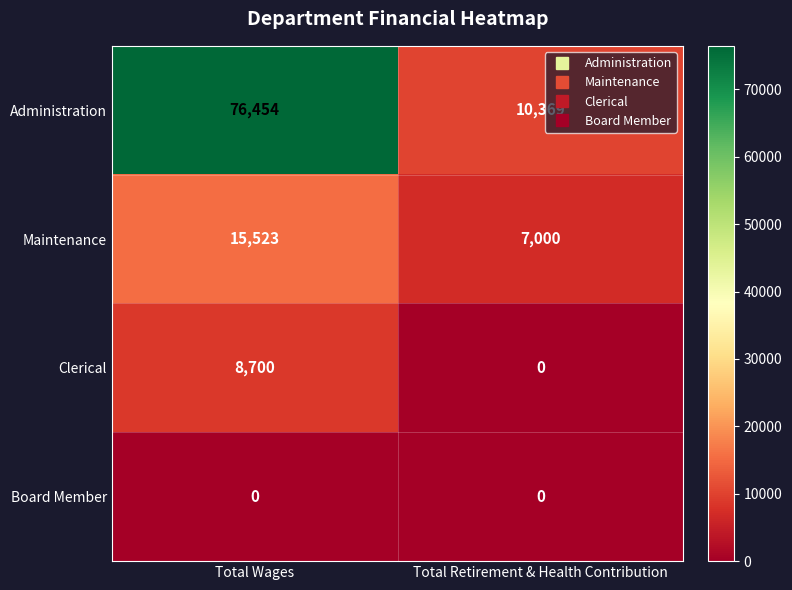

What is the maximum value shown in the chart?

76454